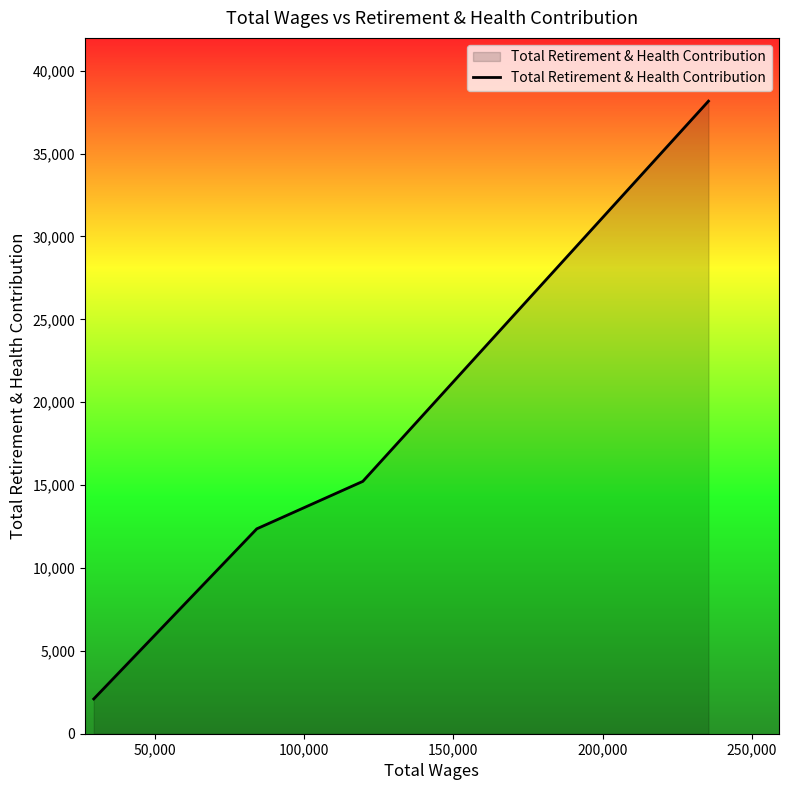

What is the average value?

16962